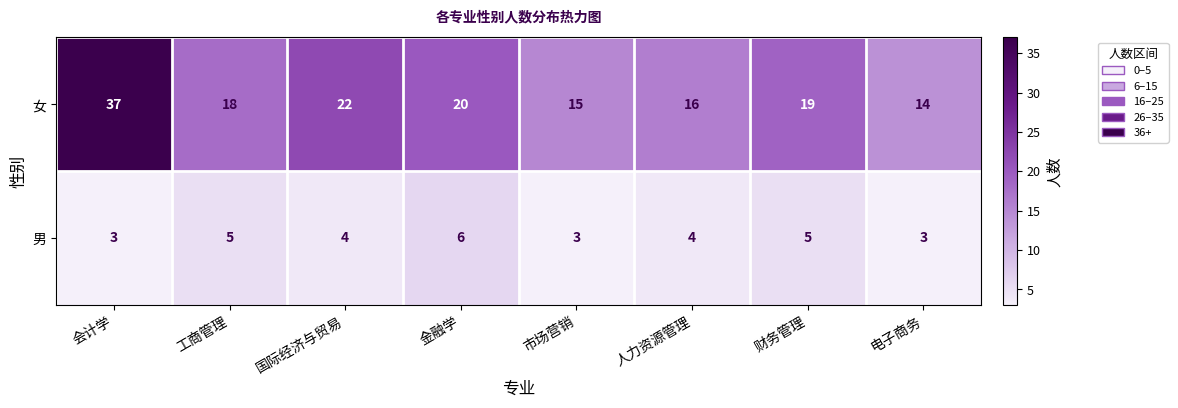

What is the difference between the maximum and minimum values in the 女 series?

23